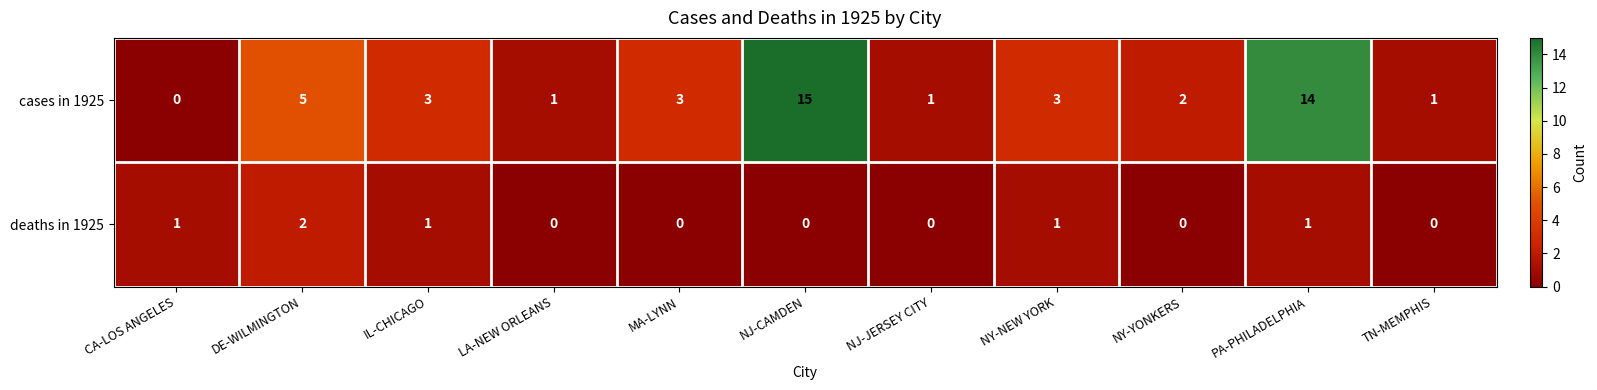

What is the greatest value displayed?

15